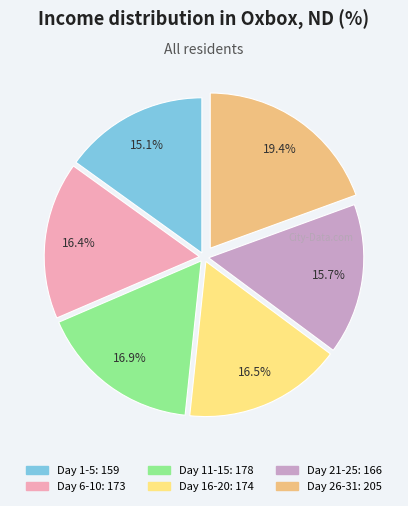

To the nearest percent, what is the average slice percentage?

17%